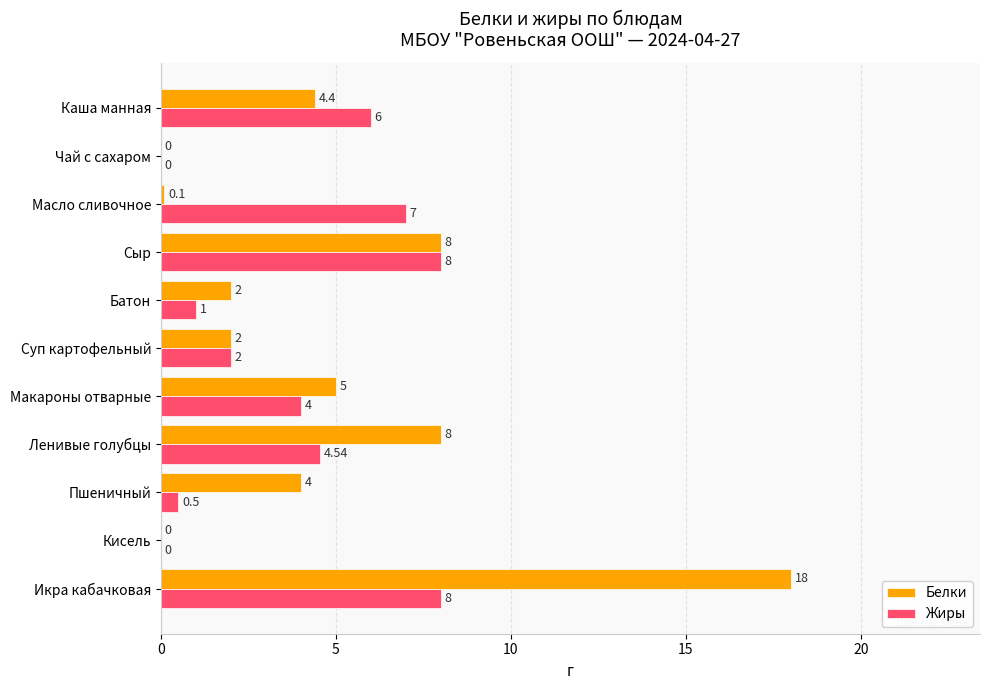

What are all the series names shown in the legend?

Белки, Жиры